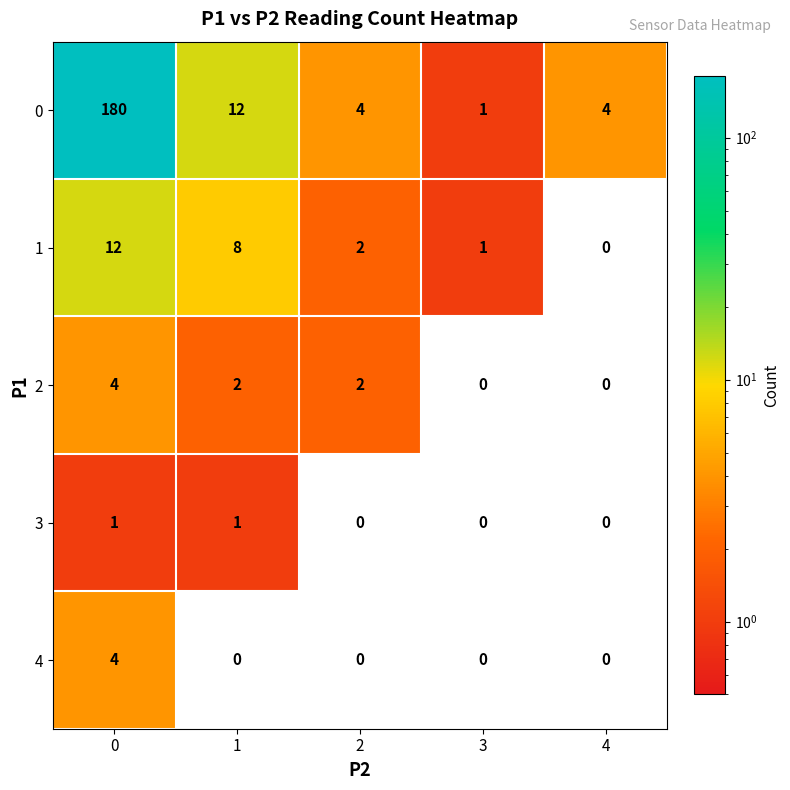

True or false: 4 has a value of 0 at 4.

True